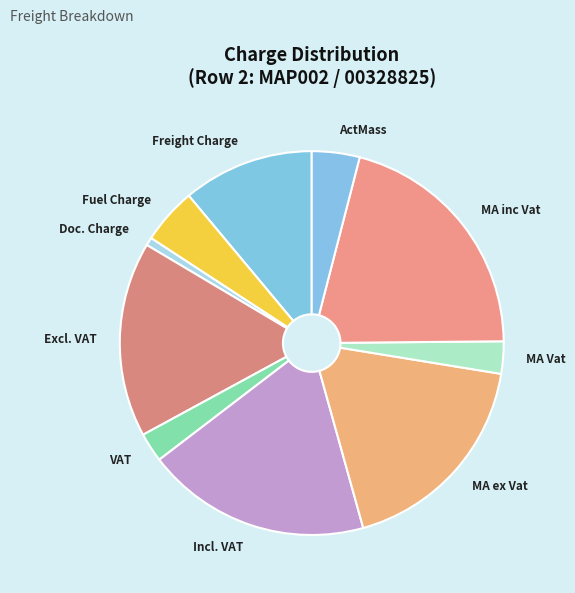

Does MA ex Vat represent more than half of the total?

No